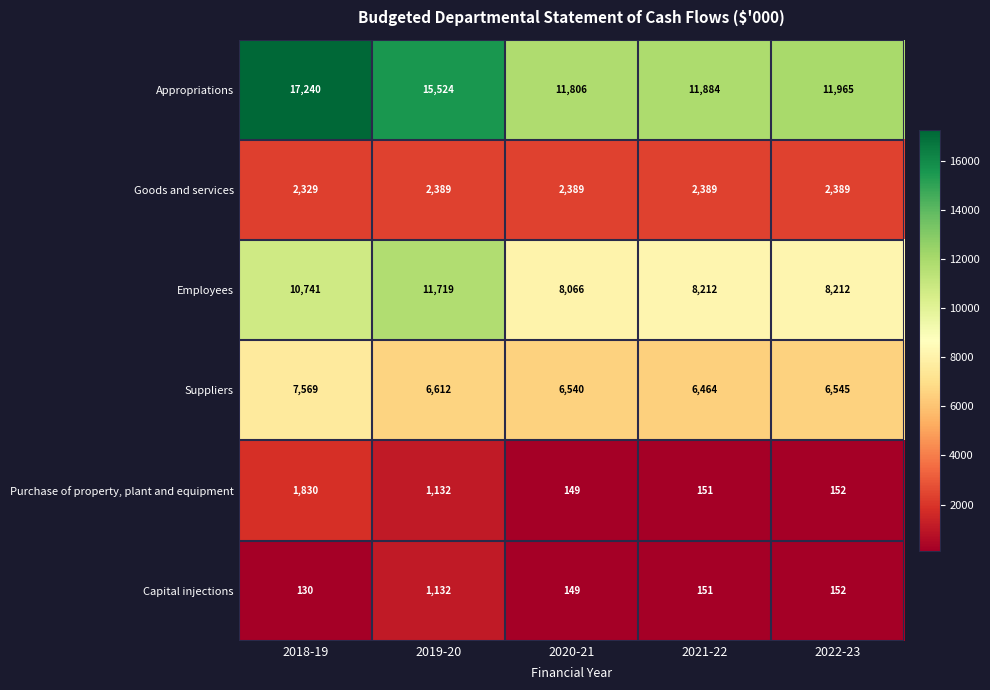

Where is Capital injections nearest to the value 631?

2022-23